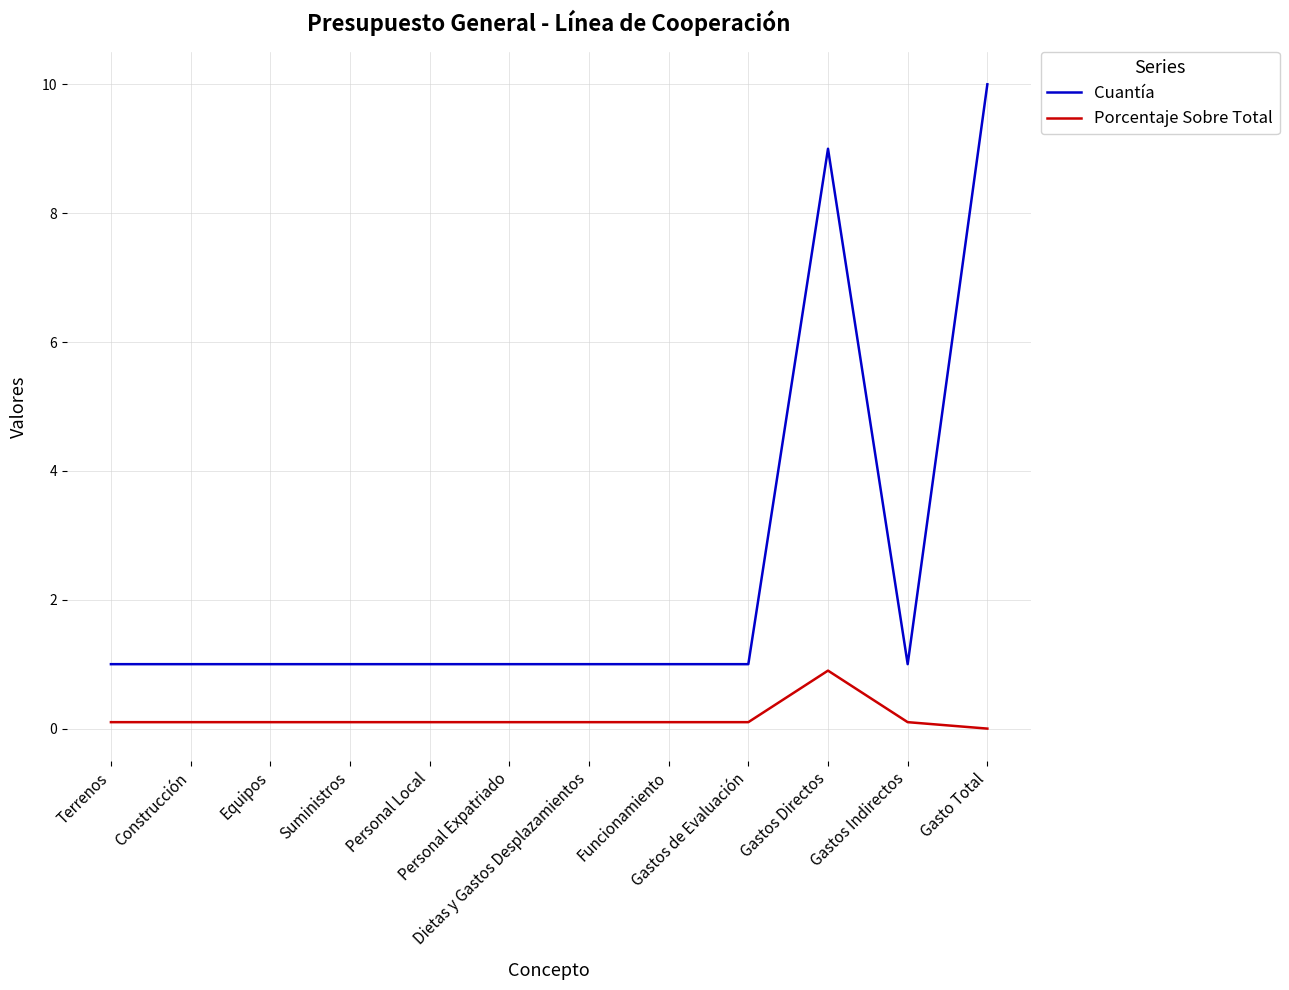

Reading right to left, what are all the values shown in this chart?

Cuantía: 10.0	1.0	9.0	1.0	1.0	1.0	1.0	1.0	1.0	1.0	1.0	1.0
Porcentaje Sobre Total: 0.0	0.1	0.9	0.1	0.1	0.1	0.1	0.1	0.1	0.1	0.1	0.1